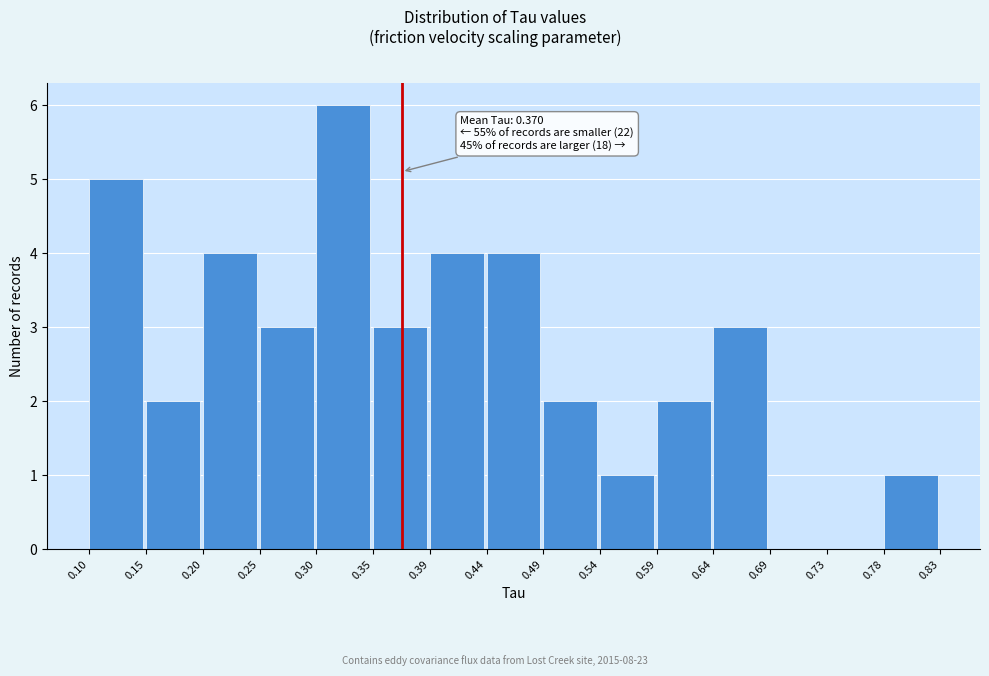

Which range on the x-axis has the tallest bar?

0.30 to 0.35